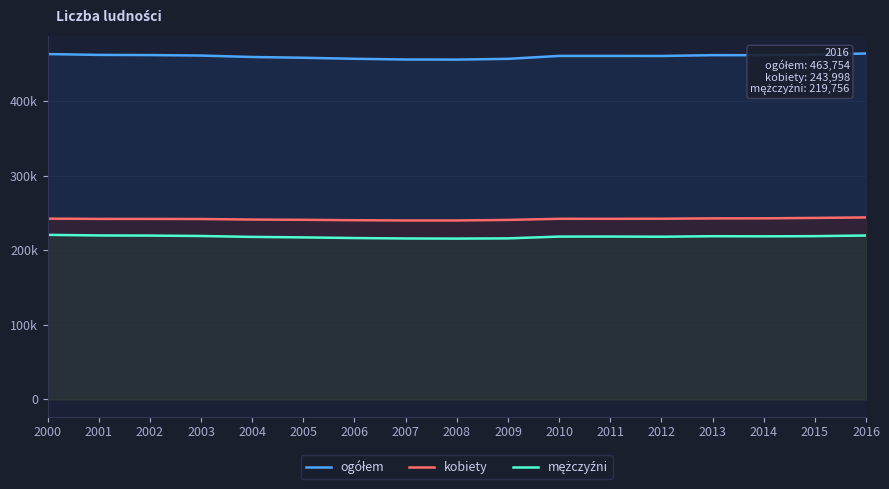

What is the average value of the mężczyźni series?

218185